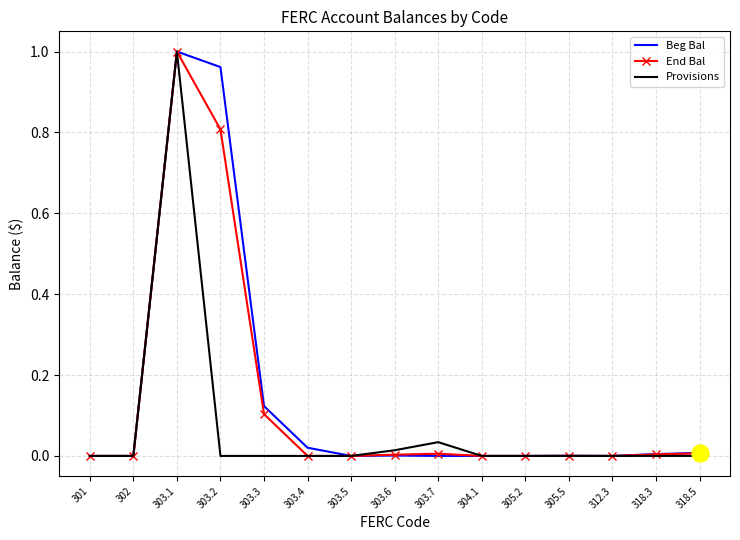

Which series has the largest total across all categories?

Beg Bal